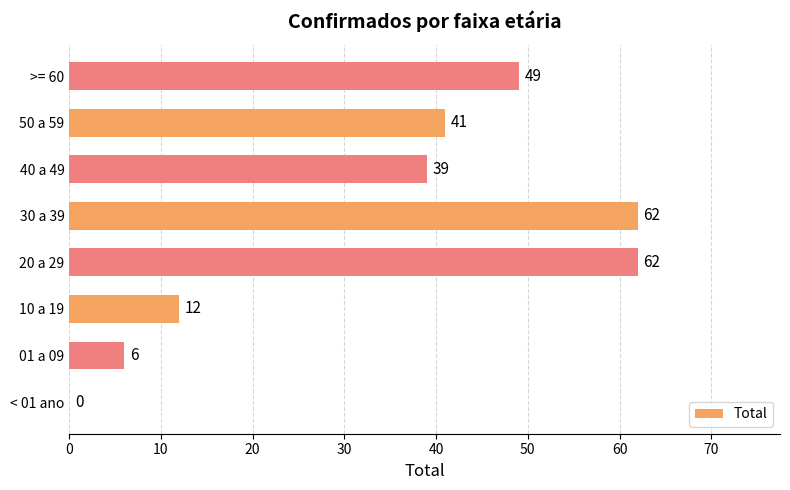

True or false: the data shows 12 at 10 a 19.

True